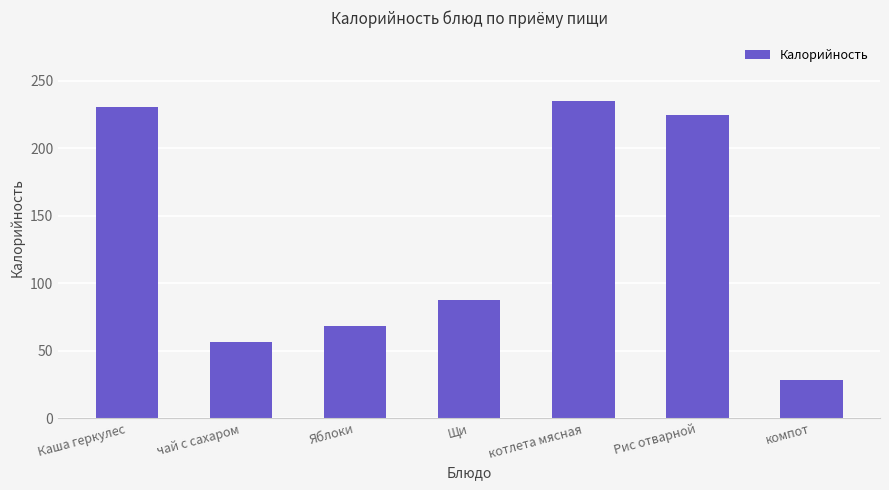

How many categories are shown in the chart?

7